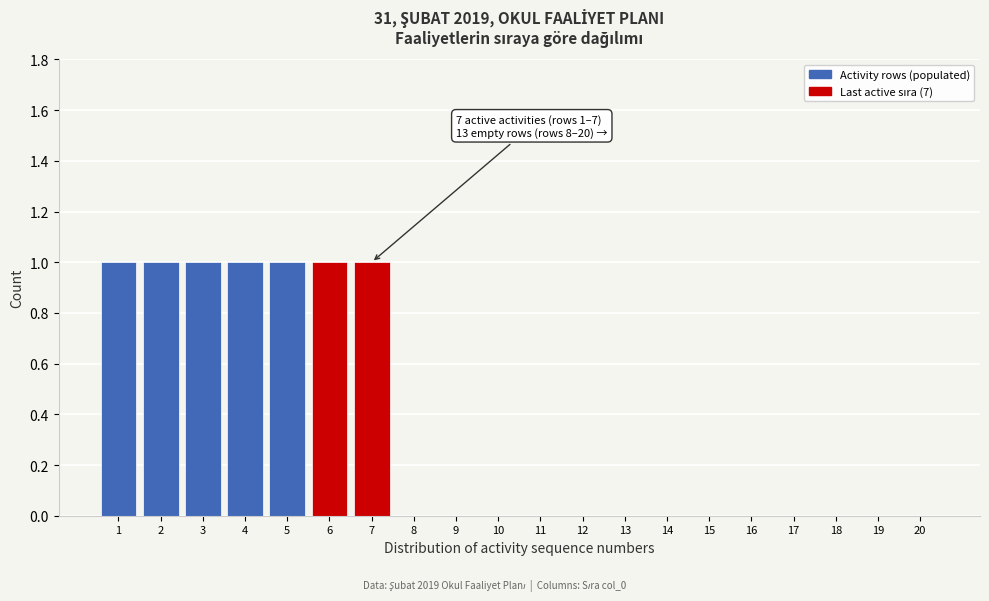

Reading left to right, extract all data points from this chart.

1=1	2=1	3=1	4=1	5=1	6=1	7=1	8=0	9=0	10=0	11=0	12=0	13=0	14=0	15=0	16=0	17=0	18=0	19=0	20=0